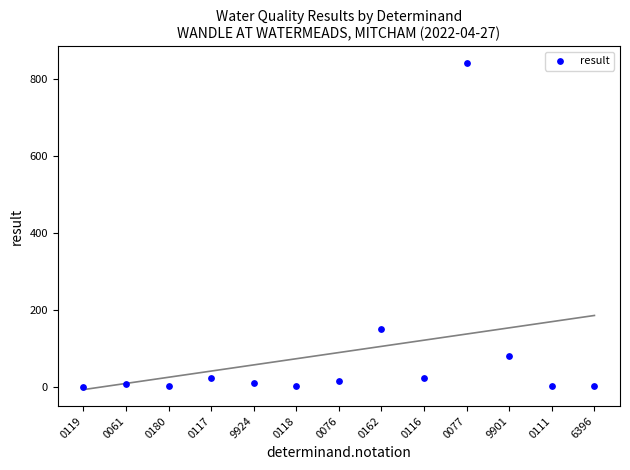

What Y value in the scatter plot is closest to 422?

150.0